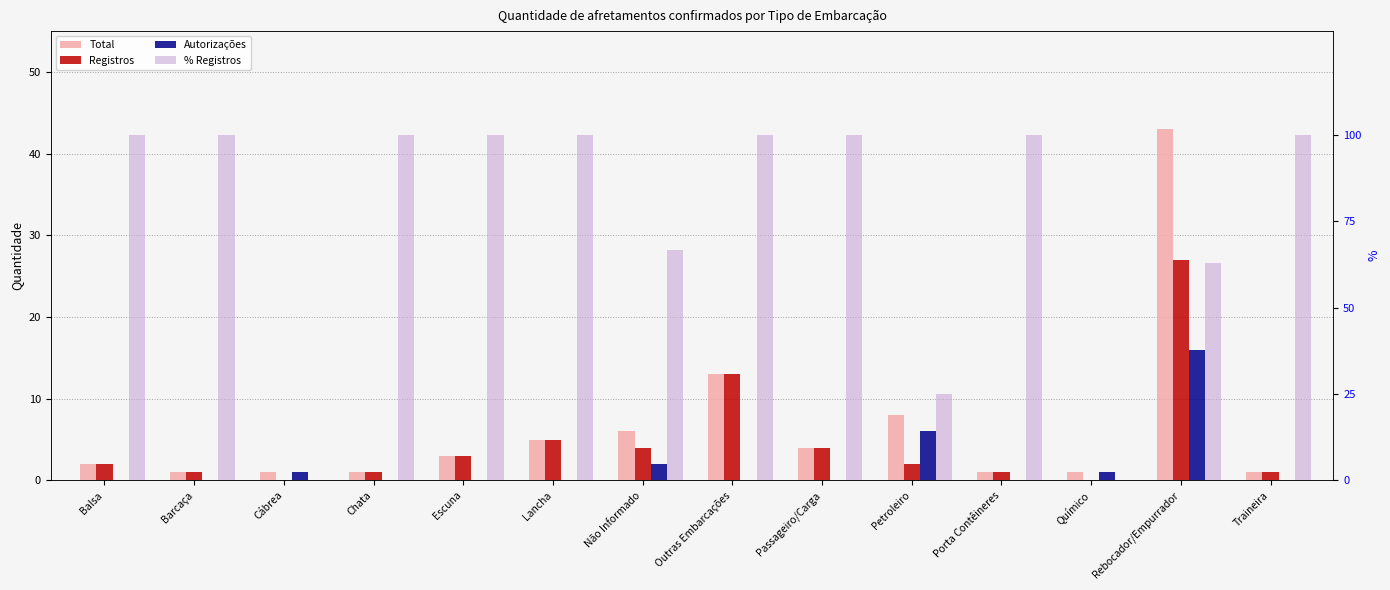

List the labels in order of Autorizações value, largest first.

Rebocador/Empurrador, Petroleiro, Não Informado, Cábrea, Químico, Balsa, Barcaça, Chata, Escuna, Lancha, Outras Embarcações, Passageiro/Carga, Porta Contêineres, Traineira